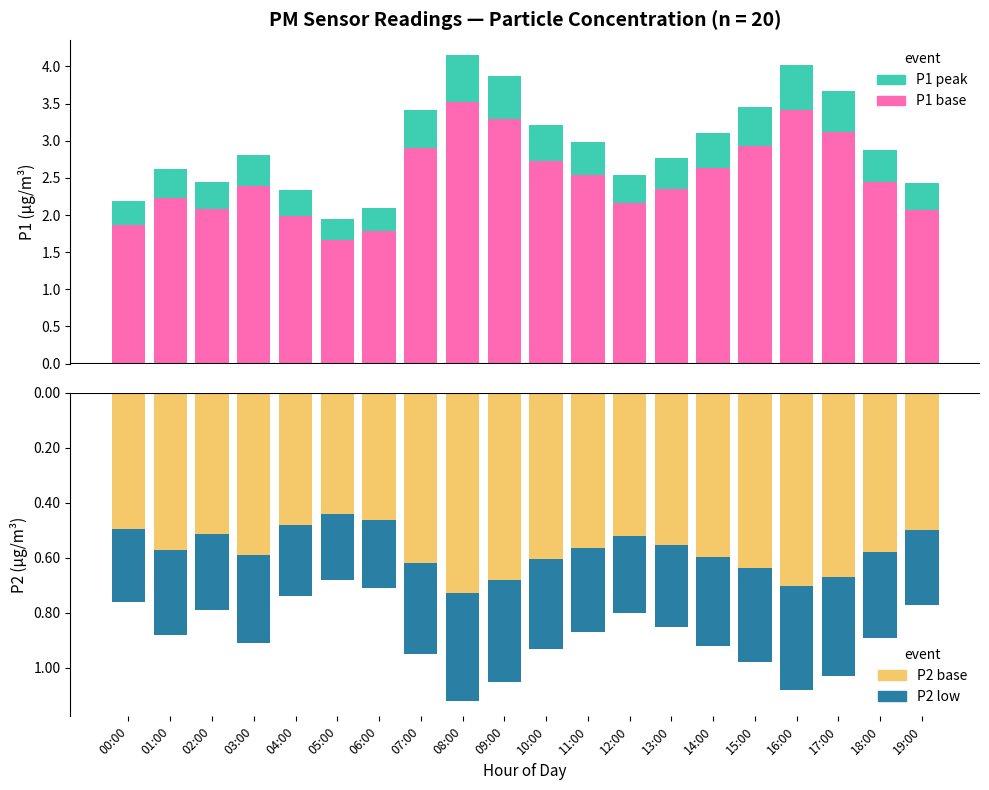

Which series has the largest range (max minus min)?

P1